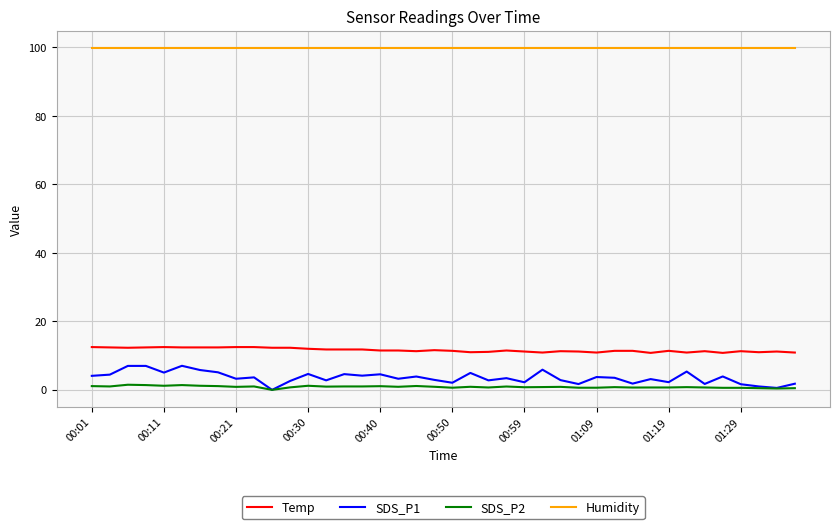

True or false: SDS_P1 and Temp intersect in this chart.

False